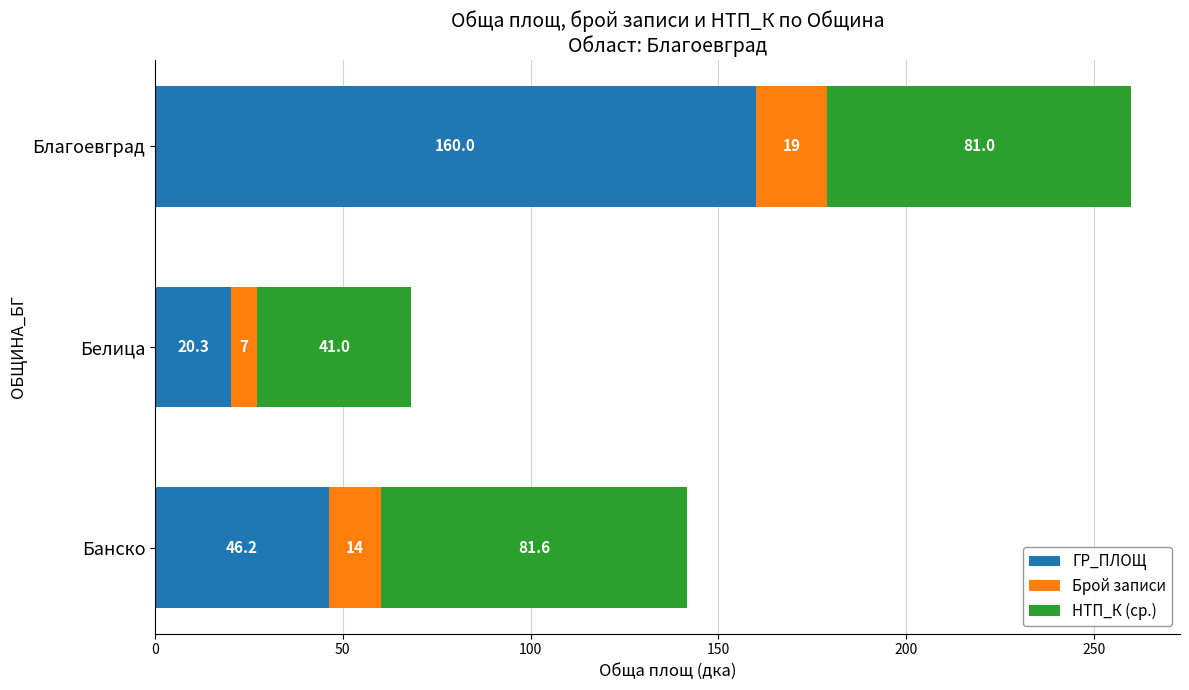

What is the difference between the ГР_ПЛОЩ values at Белица and Благоевград?

139.7